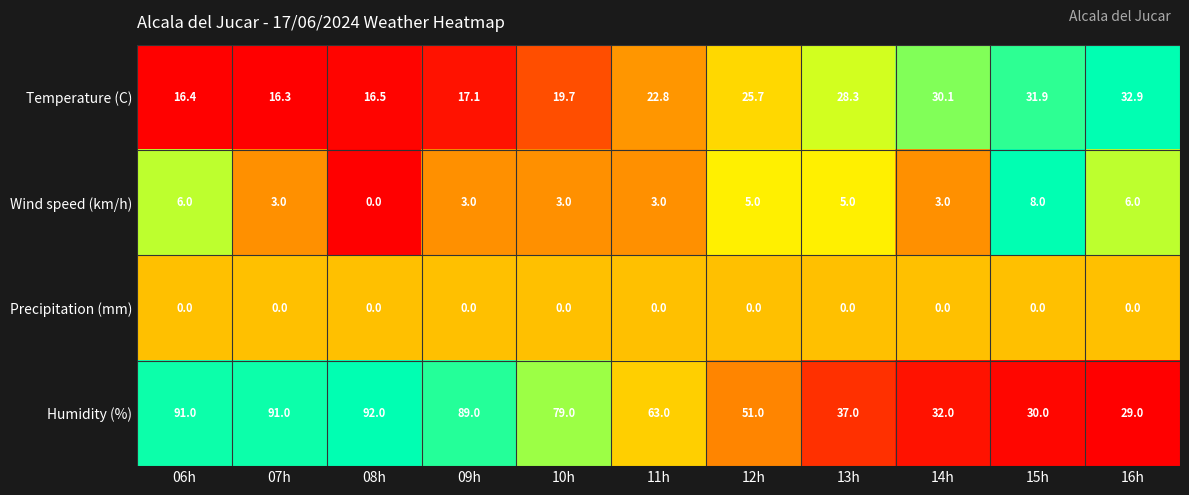

What is the total value across all series at 11h?

88.8